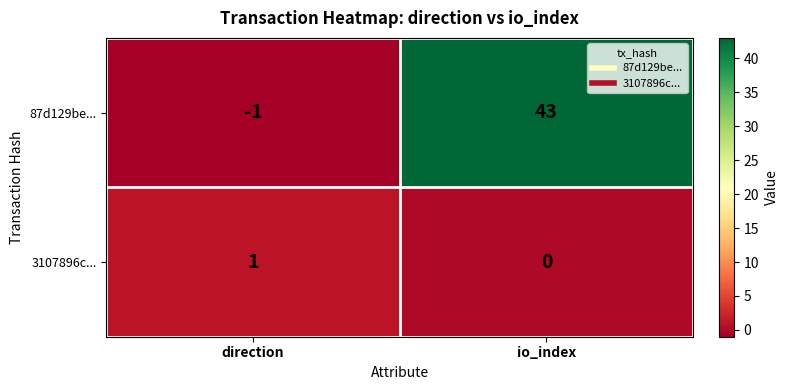

Is it true that 3107896c... equals 0 at direction?

False